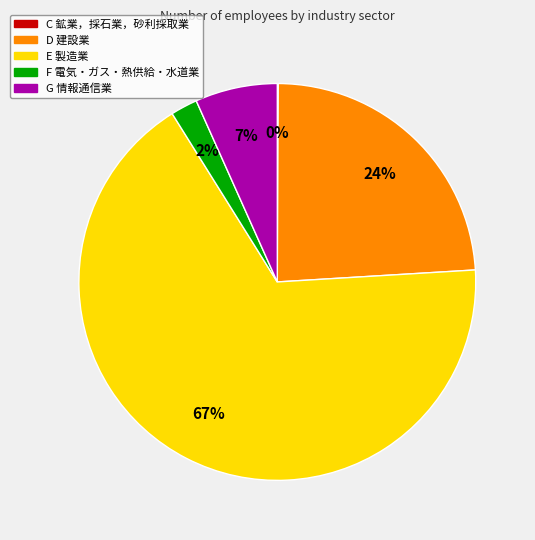

What is the largest slice in the pie chart?

E 製造業